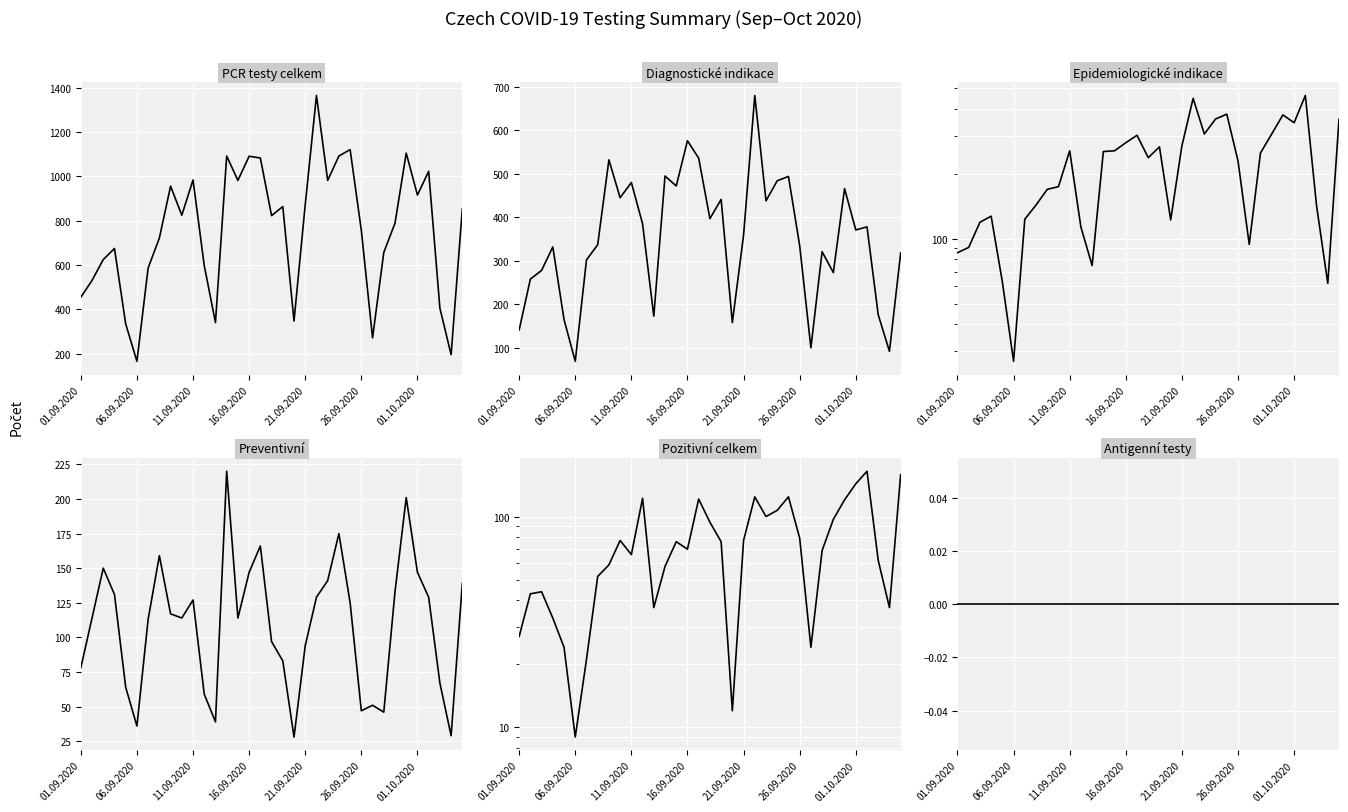

True or false: PCR testy celkem and Pozitivní celkem cross at least once.

False